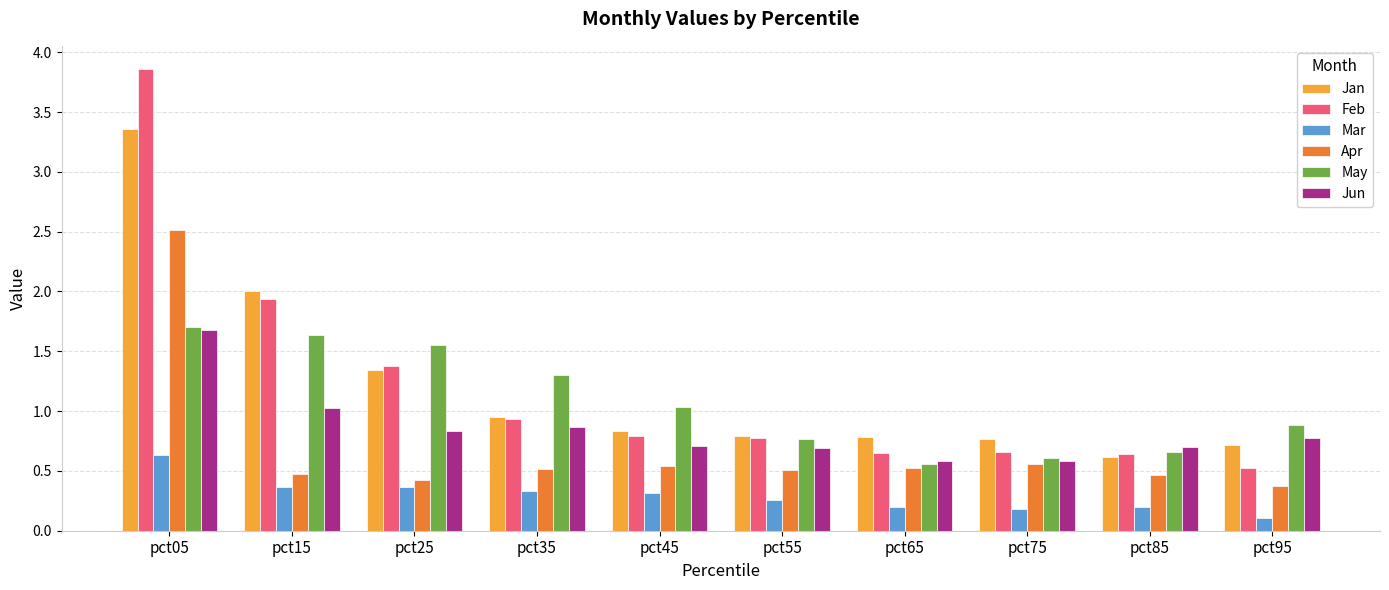

What is the difference between the second highest and minimum values in the May series?

1.1